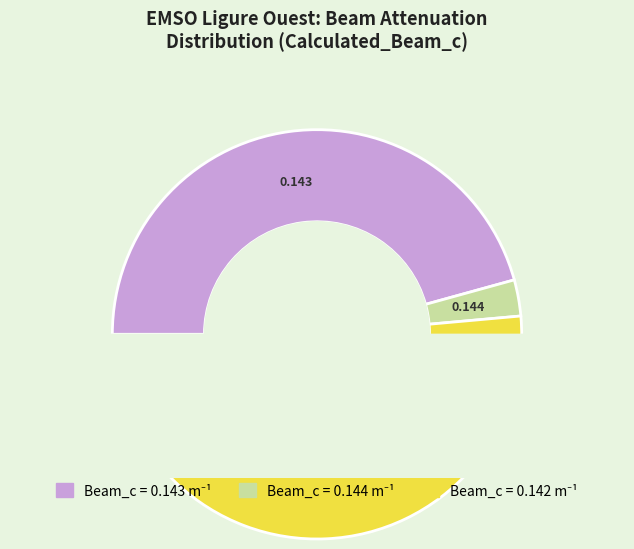

Is there a majority slice in this chart?

No